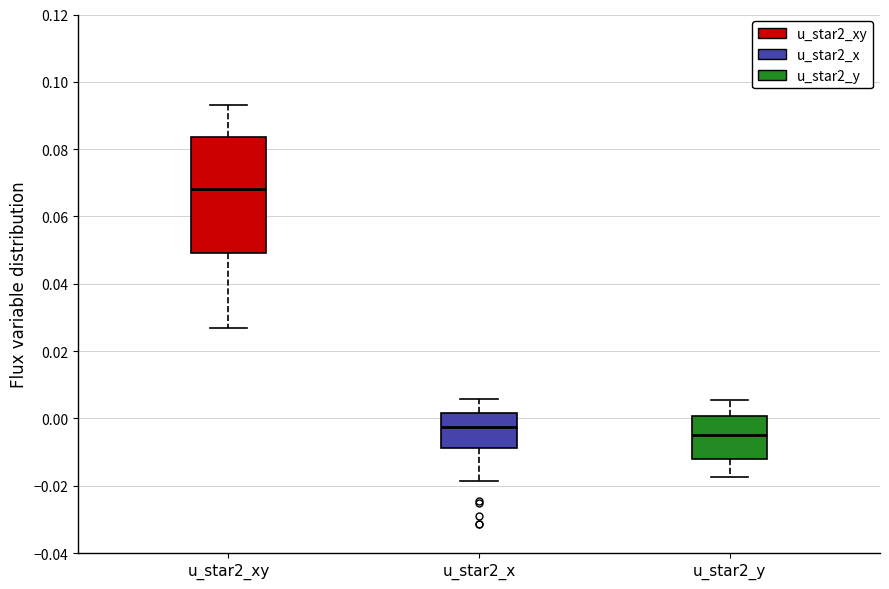

Which box has the lowest median line?

u_star2_y